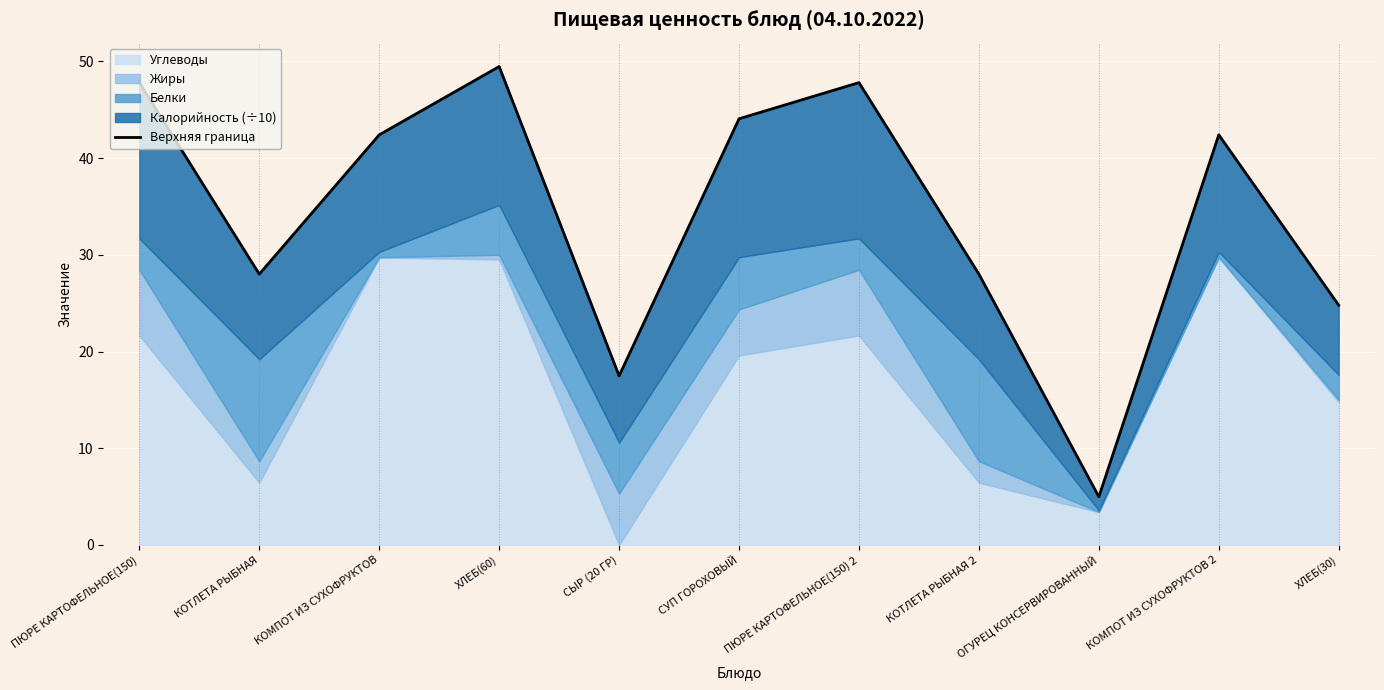

Approximately how many times larger is the value at ХЛЕБ(60) compared to ПЮРЕ КАРТОФЕЛЬНОЕ(150) 2?

1.0